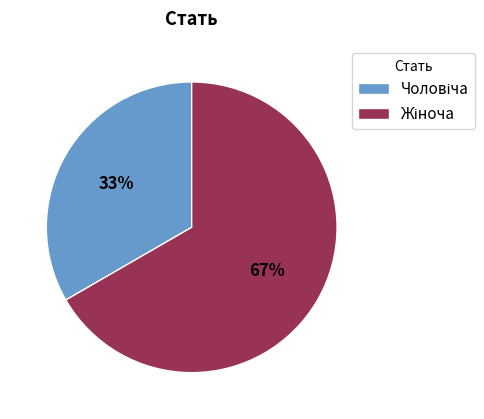

How many slices are in this pie chart?

2